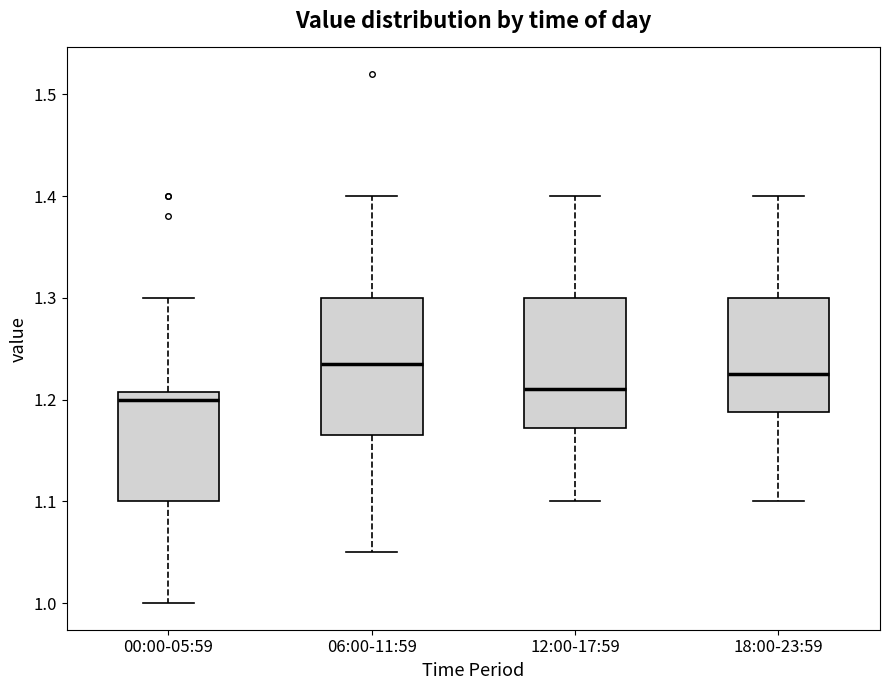

Reading left to right, read every box against the y-axis: the position of its median line, the range the box covers, and the ends of its whiskers. The values are not printed on the chart, so give them approximately, as read against the axis.

00:00-05:59: median 1.20, box 1.10 to 1.21, whiskers 1.00 to 1.30
06:00-11:59: median 1.24, box 1.17 to 1.30, whiskers 1.05 to 1.40
12:00-17:59: median 1.21, box 1.17 to 1.30, whiskers 1.10 to 1.40
18:00-23:59: median 1.23, box 1.19 to 1.30, whiskers 1.10 to 1.40